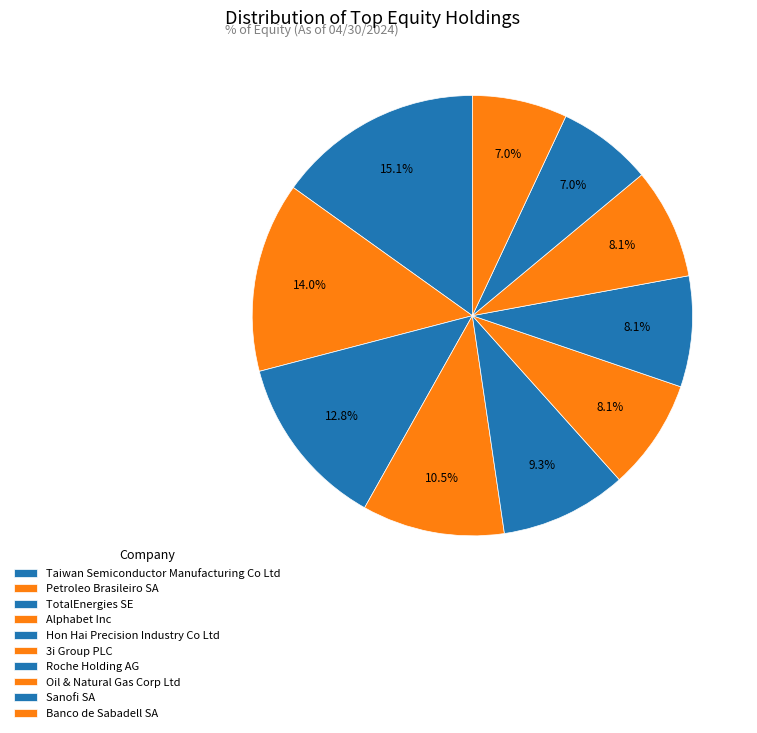

Combined, do Banco de Sabadell SA and Roche Holding AG account for over 50%?

No